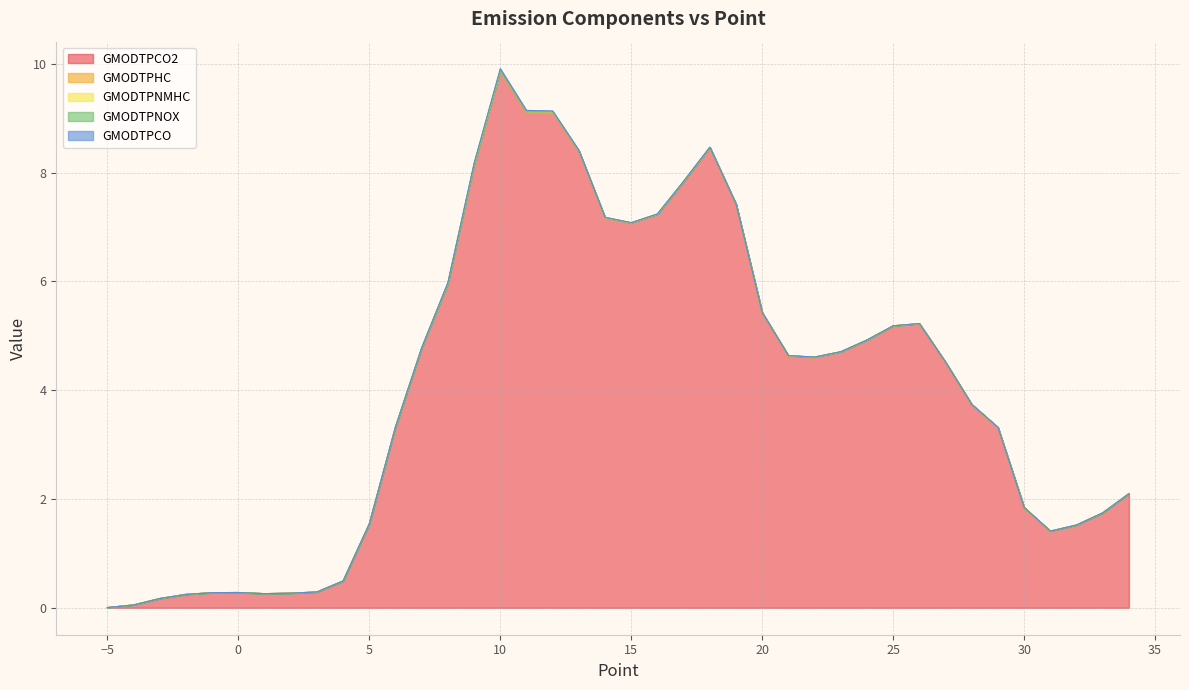

Reading left to right, list all the values displayed in this chart.

GMODTPCO2: 0.0	0.1	0.2	0.2	0.3	0.3	0.3	0.3	0.3	0.5	1.5	3.3	4.8	6.0	8.1	9.9	9.1	9.1	8.4	7.2	7.1	7.2	7.8	8.5	7.4	5.4	4.6	4.6	4.7	4.9	5.2	5.2	4.5	3.7	3.3	1.8	1.4	1.5	1.7	2.1
GMODTPHC: 0.0	0.0	0.0	0.0	0.0	0.0	0.0	0.0	0.0	0.0	0.0	0.0	0.0	0.0	0.0	0.0	0.0	0.0	0.0	0.0	0.0	0.0	0.0	0.0	0.0	0.0	0.0	0.0	0.0	0.0	0.0	0.0	0.0	0.0	0.0	0.0	0.0	0.0	0.0	0.0
GMODTPNMHC: 0.0	0.0	0.0	0.0	0.0	0.0	0.0	0.0	0.0	0.0	0.0	0.0	0.0	0.0	0.0	0.0	0.0	0.0	0.0	0.0	0.0	0.0	0.0	0.0	0.0	0.0	0.0	0.0	0.0	0.0	0.0	0.0	0.0	0.0	0.0	0.0	0.0	0.0	0.0	0.0
GMODTPNOX: 0.0	0.0	0.0	0.0	0.0	0.0	0.0	0.0	0.0	0.0	0.0	0.0	0.0	0.0	0.0	0.0	0.0	0.0	0.0	0.0	0.0	0.0	0.0	0.0	0.0	0.0	0.0	0.0	0.0	0.0	0.0	0.0	0.0	0.0	0.0	0.0	0.0	0.0	0.0	0.0
GMODTPCO: 0.0	0.0	0.0	0.0	0.0	0.0	0.0	0.0	0.0	0.0	0.0	0.0	0.0	0.0	0.0	0.0	0.0	0.0	0.0	0.0	0.0	0.0	0.0	0.0	0.0	0.0	0.0	0.0	0.0	0.0	0.0	0.0	0.0	0.0	0.0	0.0	0.0	0.0	0.0	0.0